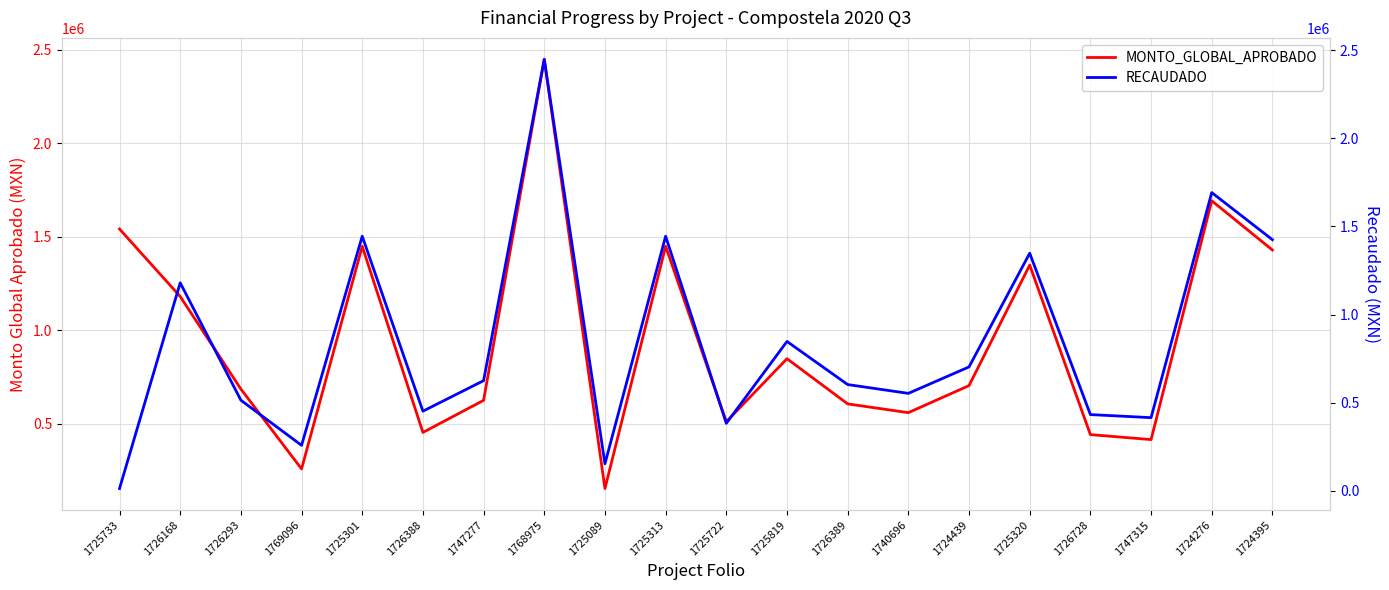

What is the value of the RECAUDADO point at the 10th from the left?

1444592.2